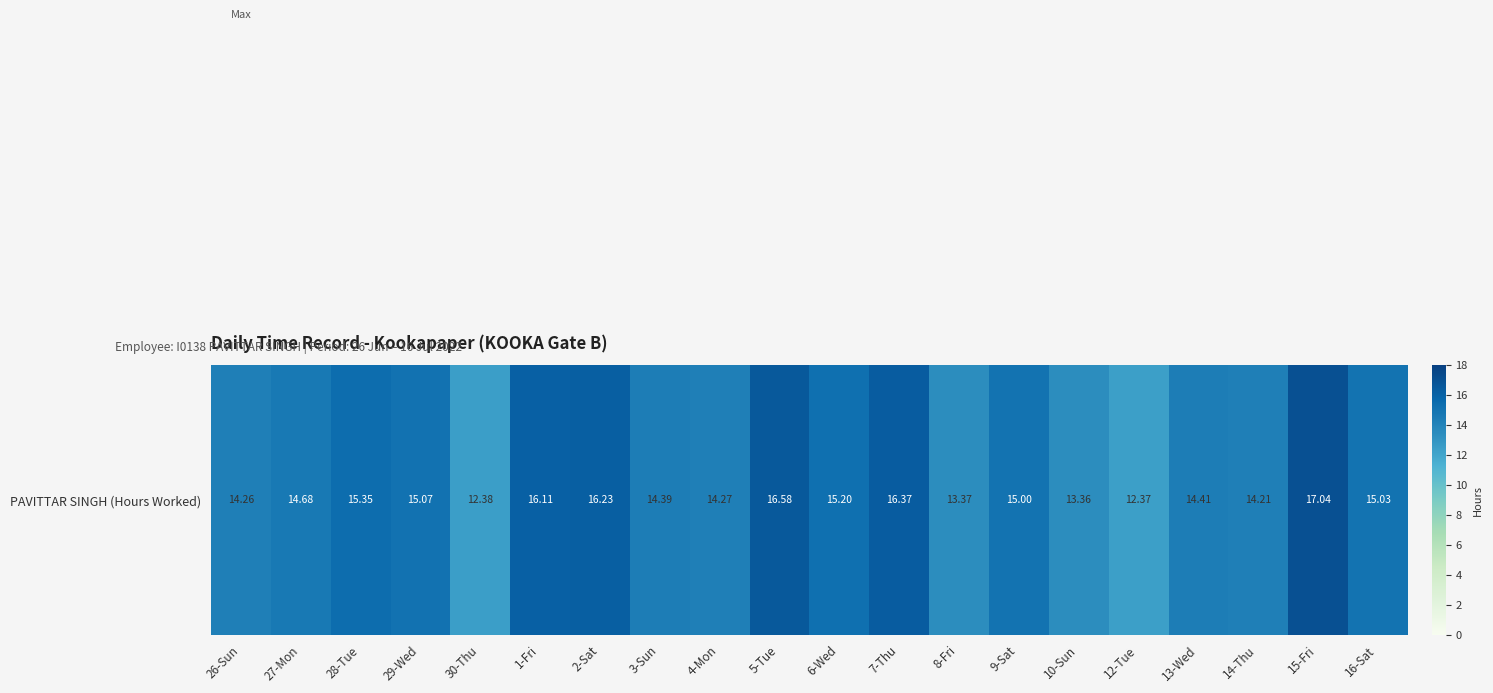

What is the smallest value displayed?

12.4